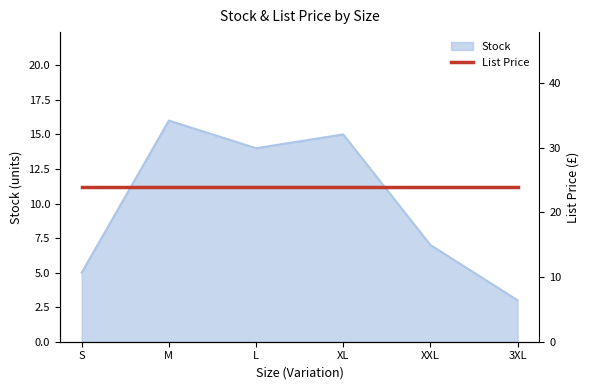

What is the label of the 2nd point from the right?

XXL